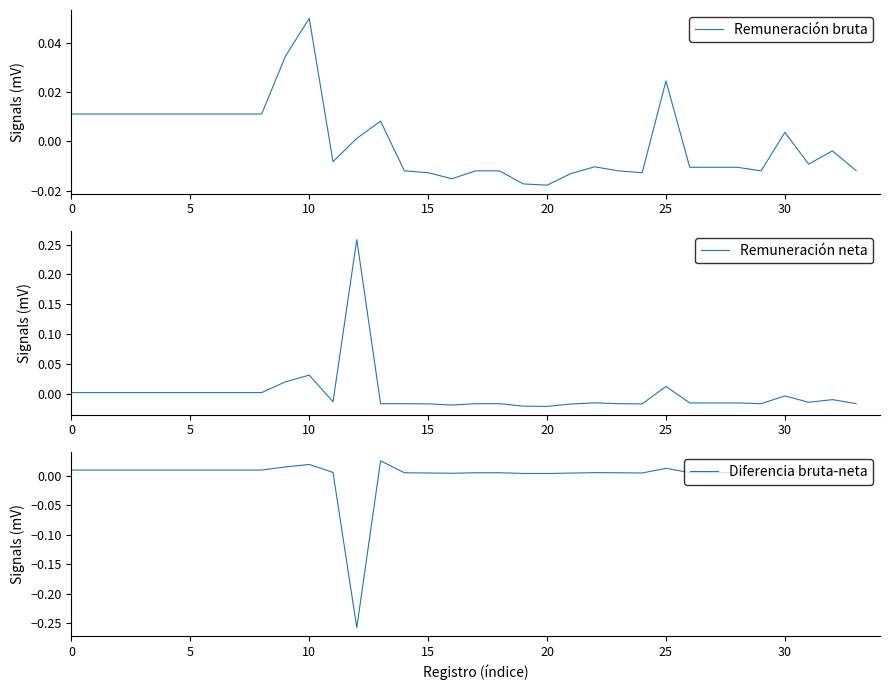

What is the label of the 26th point from the right?

8